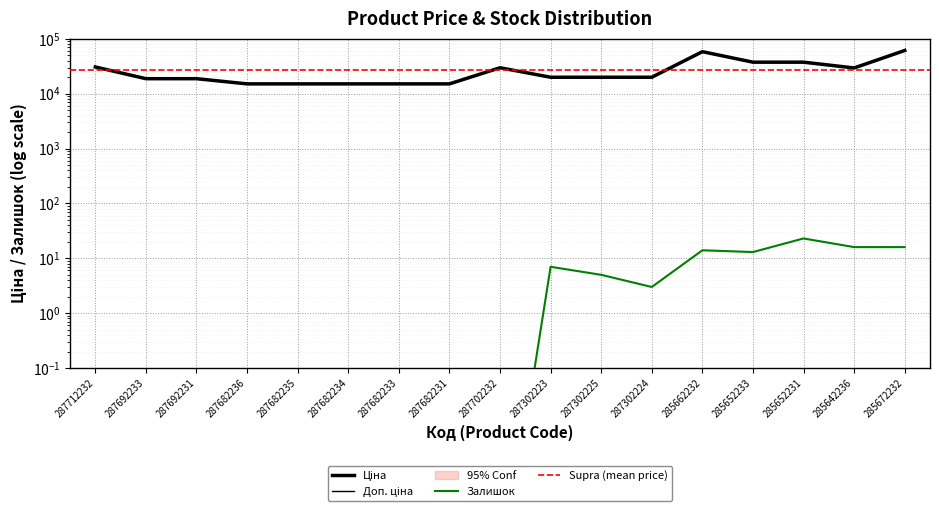

How many categories are shown in the chart?

17